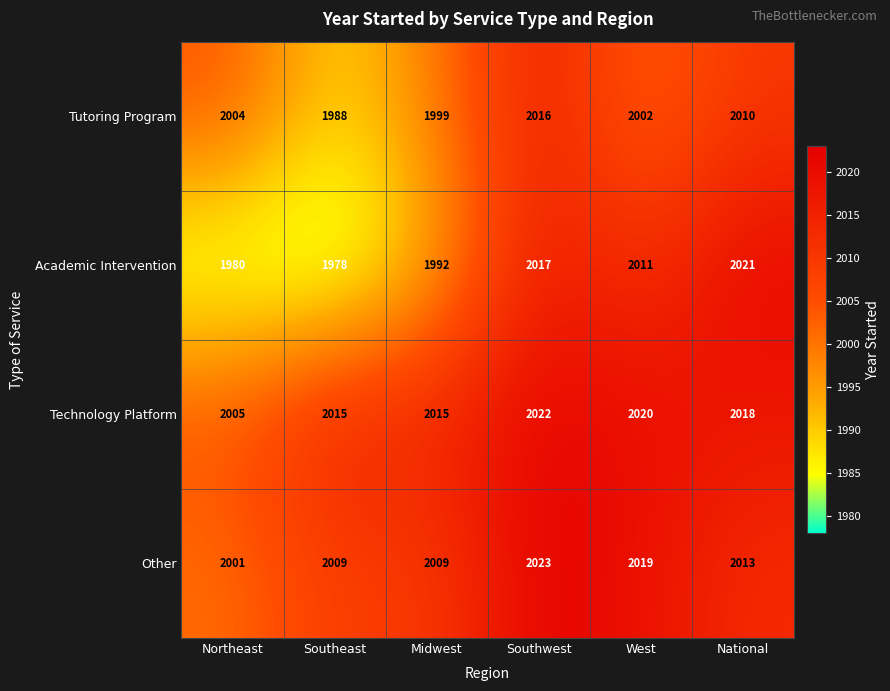

Reading right to left, what are all the values shown in this chart?

Tutoring Program: National=2010	West=2002	Southwest=2016	Midwest=1999	Southeast=1988	Northeast=2004
Academic Intervention: National=2021	West=2011	Southwest=2017	Midwest=1992	Southeast=1978	Northeast=1980
Technology Platform: National=2018	West=2020	Southwest=2022	Midwest=2015	Southeast=2015	Northeast=2005
Other: National=2013	West=2019	Southwest=2023	Midwest=2009	Southeast=2009	Northeast=2001